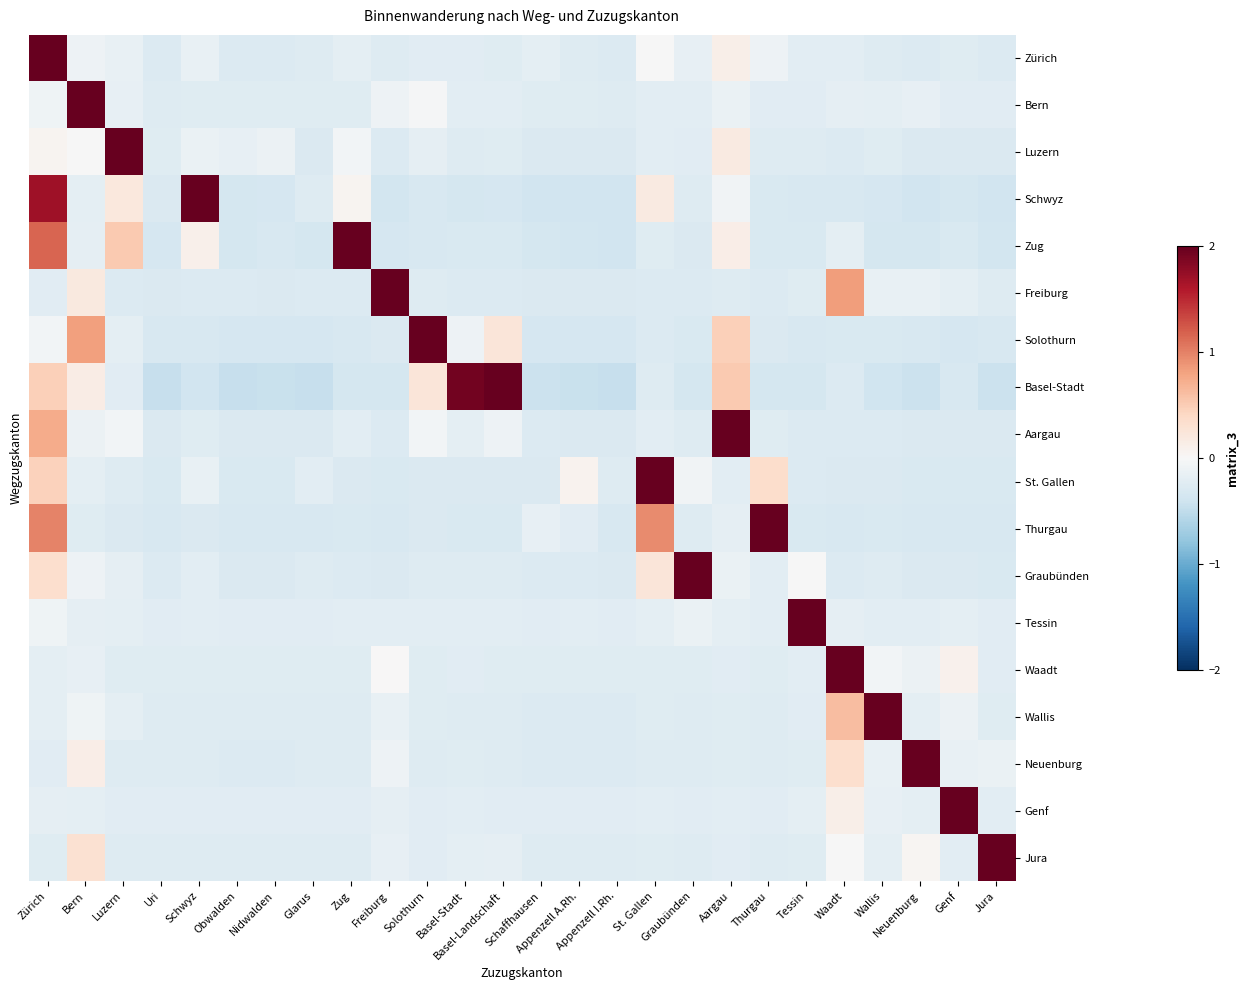

How many series are shown in this chart?

18